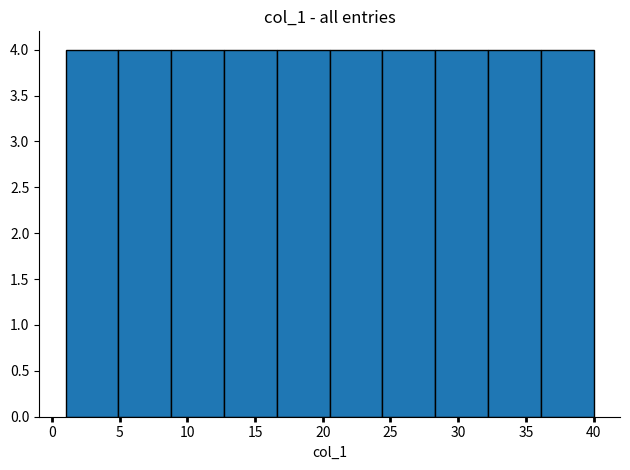

Reading left to right, transcribe this chart: for each bar, give the range it covers on the x-axis and its height. Neither the bar edges nor the heights are printed on the chart, so give them approximately, as read against the axes.

1.0 to 4.9: 4
4.9 to 8.8: 4
8.8 to 12.7: 4
12.7 to 16.6: 4
16.6 to 20.5: 4
20.5 to 24.4: 4
24.4 to 28.3: 4
28.3 to 32.2: 4
32.2 to 36.1: 4
36.1 to 40.0: 4